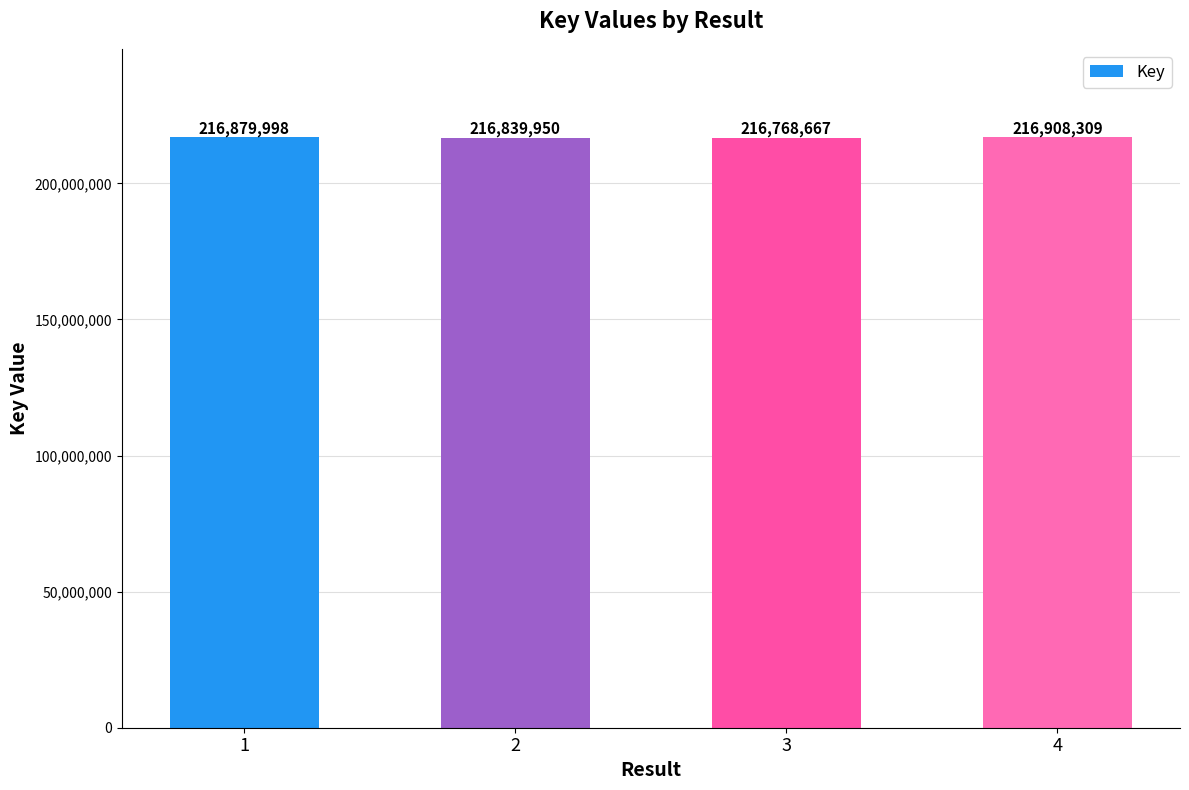

What is the value of the 3rd bar from the left?

216768667